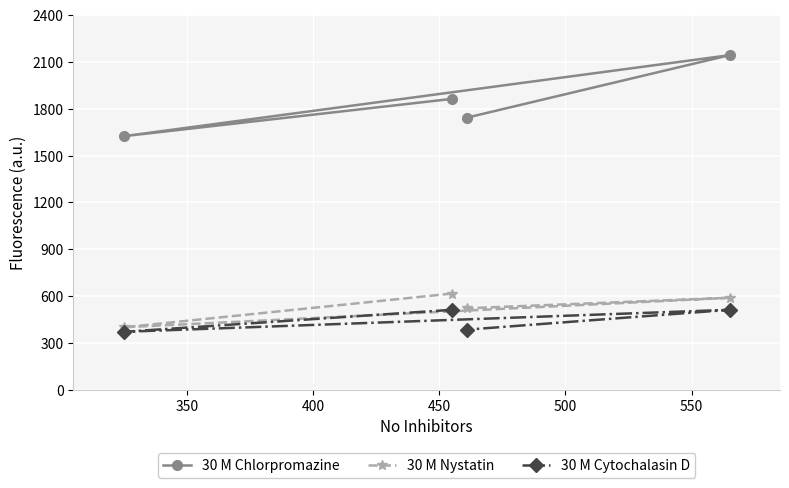

What is the lowest value of the 30 M Nystatin series?

400